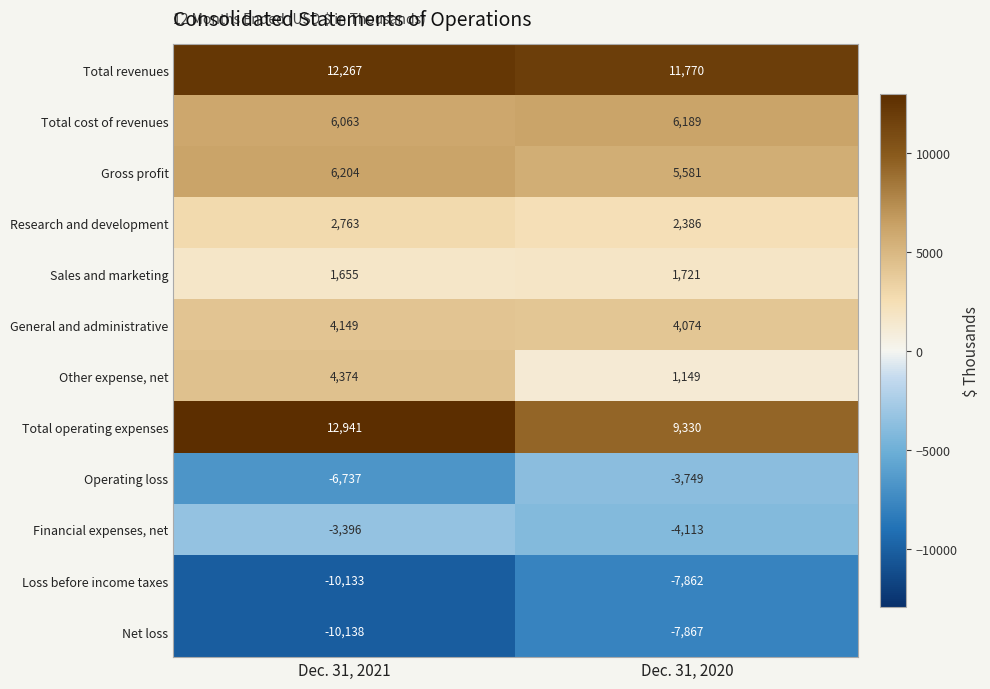

What is the difference between the Other expense, net values at Dec. 31, 2021 and Dec. 31, 2020?

3225